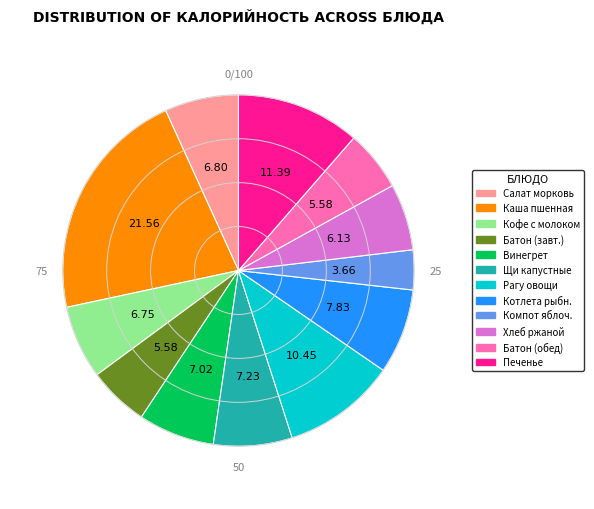

Does any single category account for the majority?

No